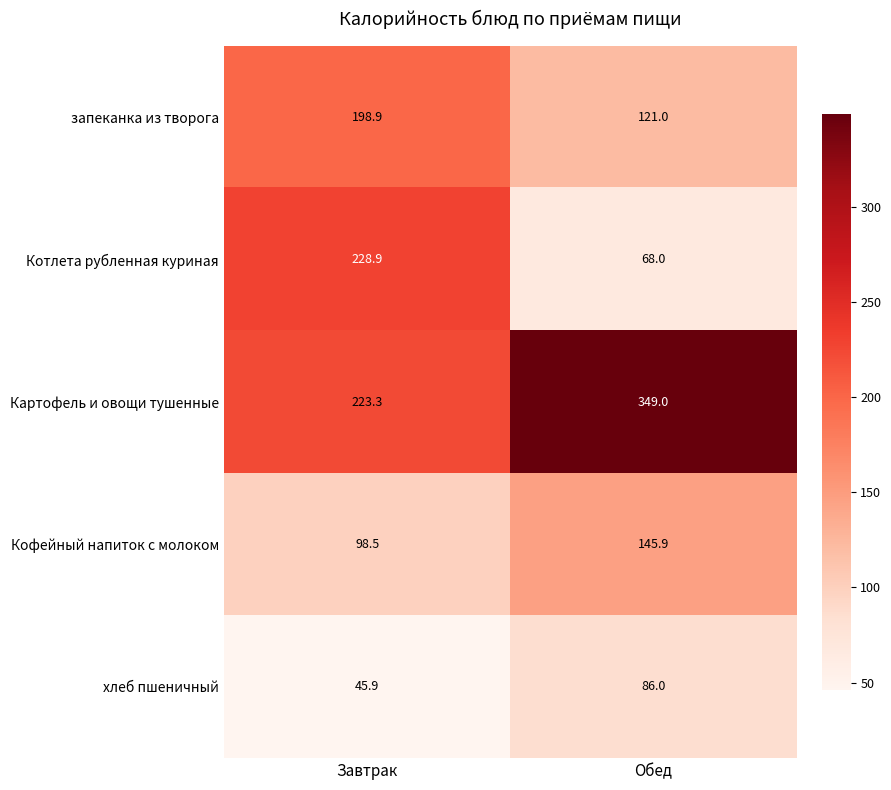

Count the number of categories in the chart.

2